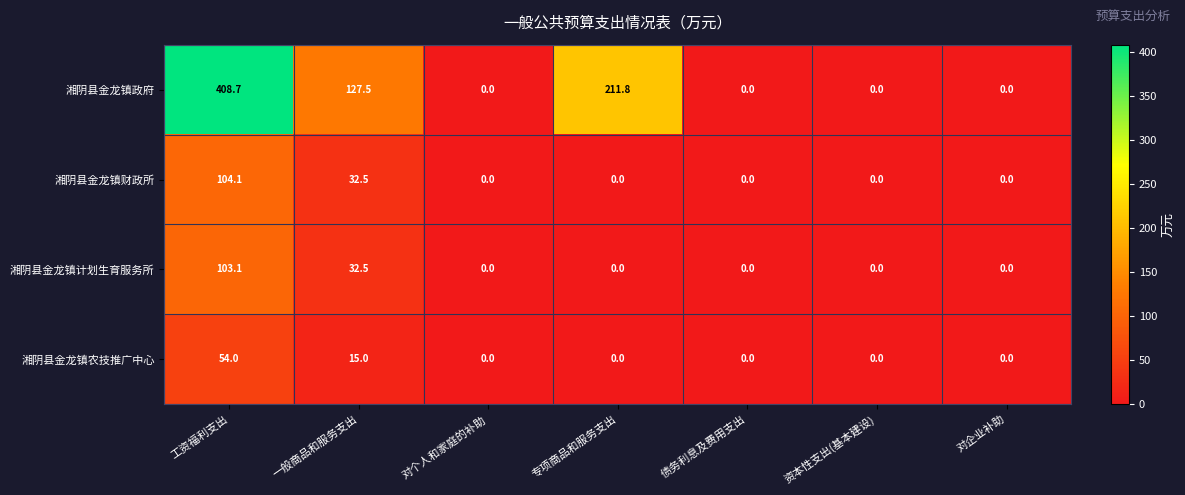

Which series changed the most between 工资福利支出 and 一般商品和服务支出?

湘阴县金龙镇政府